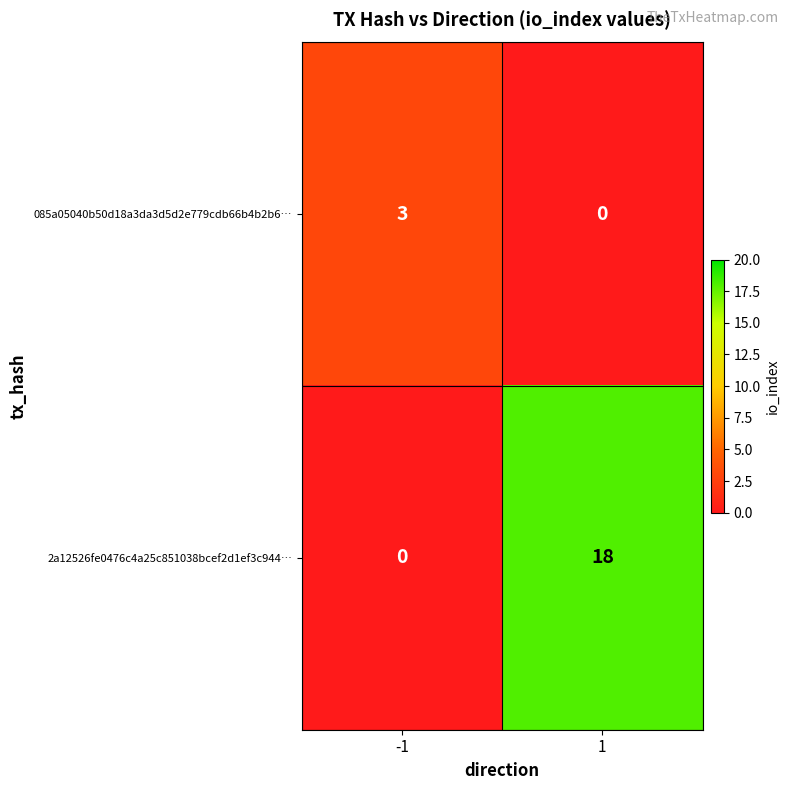

What is the maximum value for 2a12526fe0476c4a25c851038bcef2d1ef3c944…?

18